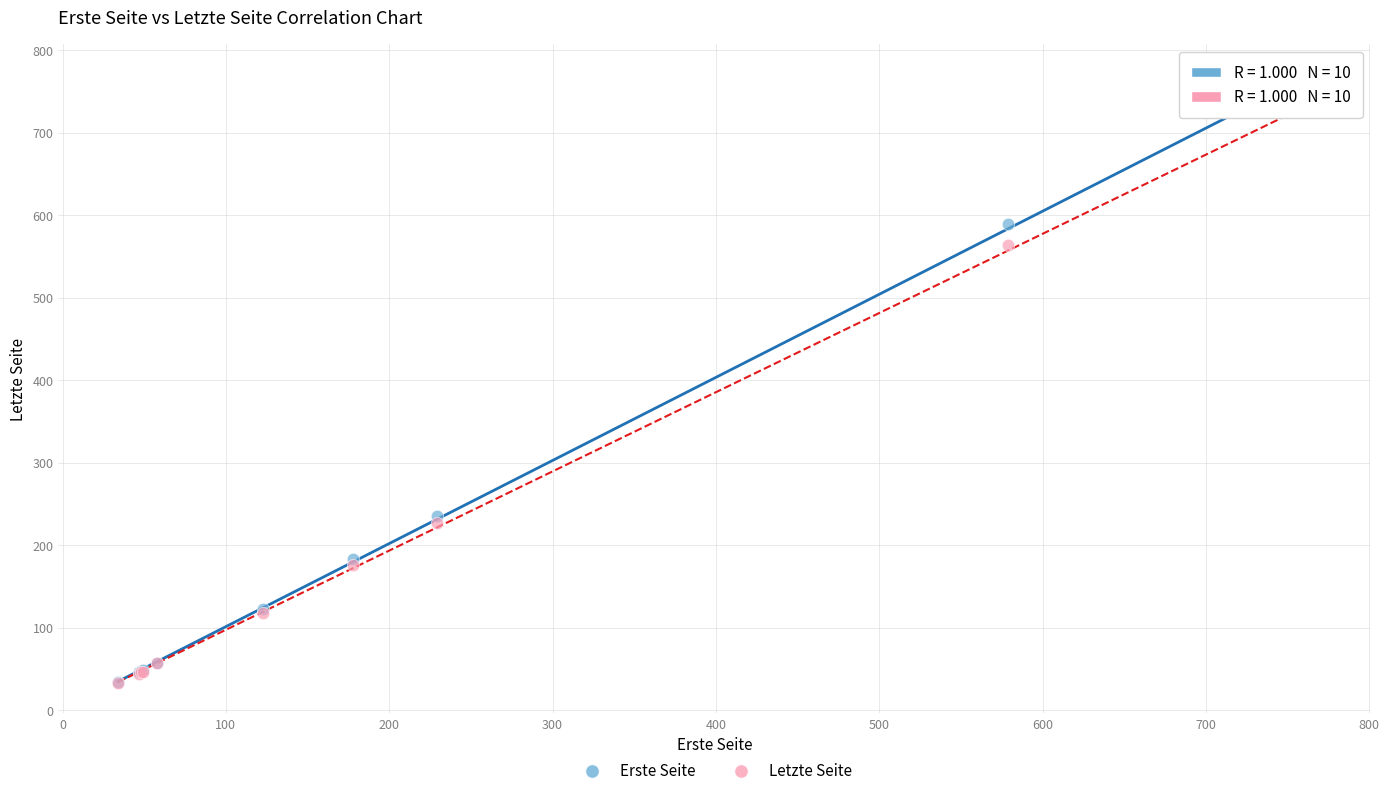

What are all the series names shown in the legend?

Erste Seite, Letzte Seite